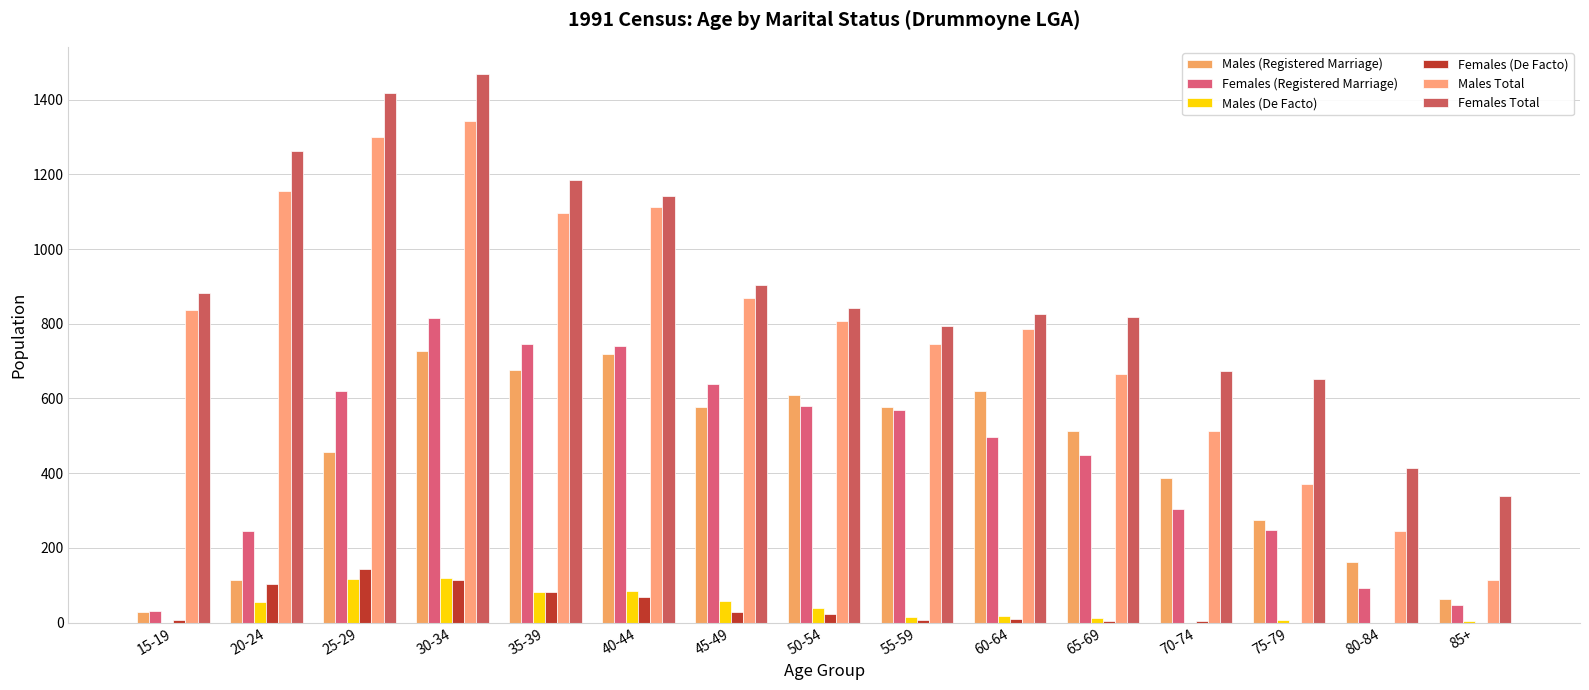

The value of Females Total at 70-74 is 1008. True or false?

False